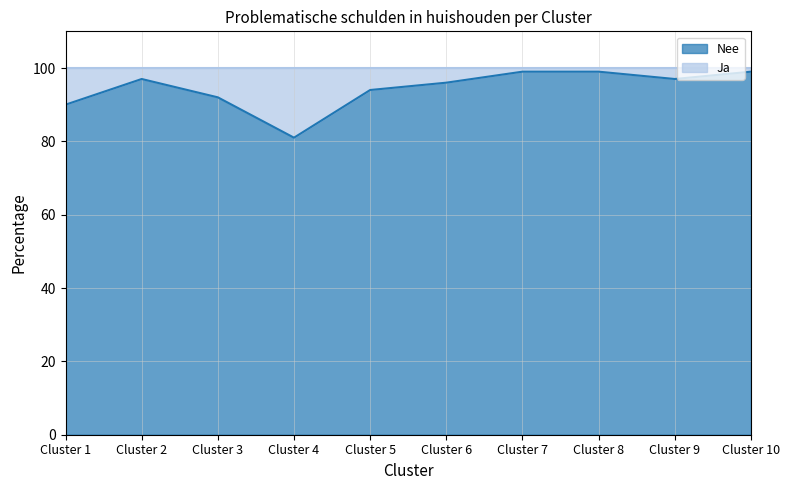

The chart shows a value of 99 at Cluster 7. True or false?

True